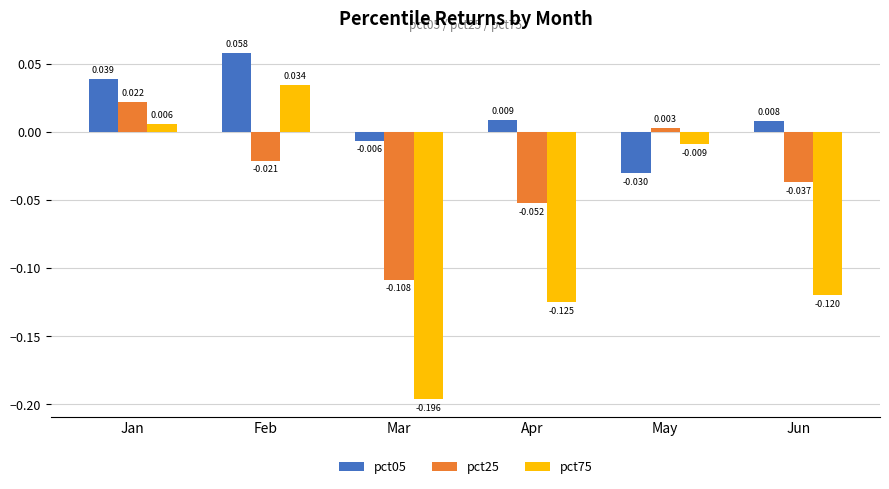

At which category is the sum across all series the highest?

Feb